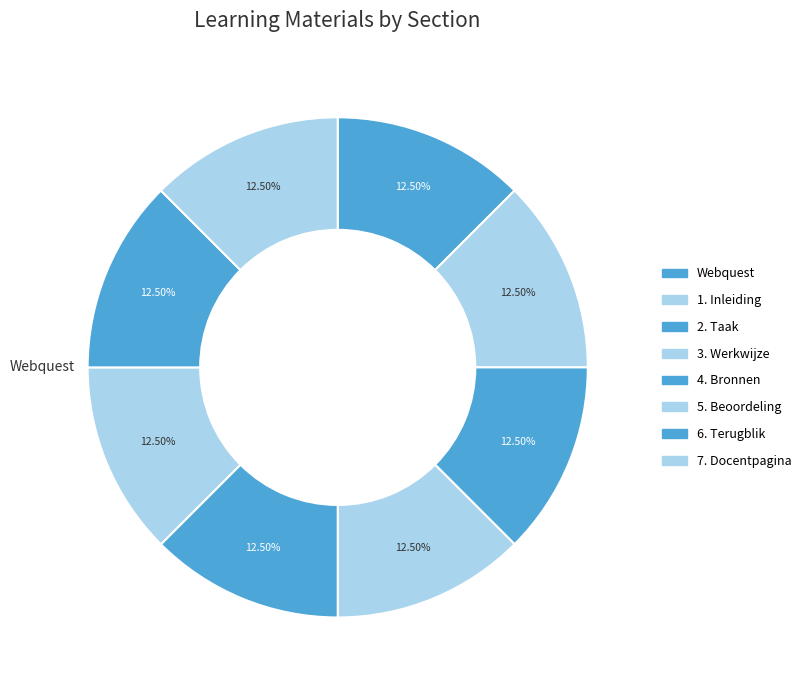

To the nearest percent, what is the average slice percentage?

12%